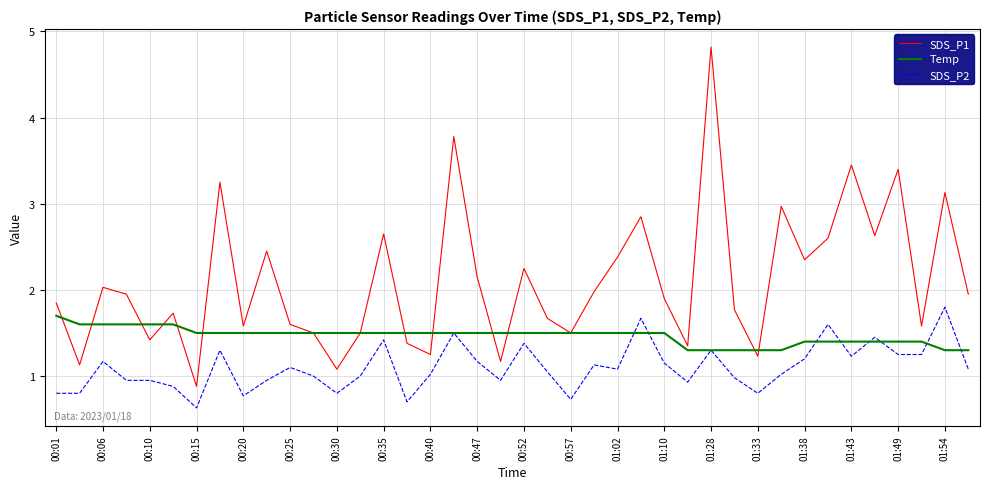

What is the greatest value displayed?

4.8